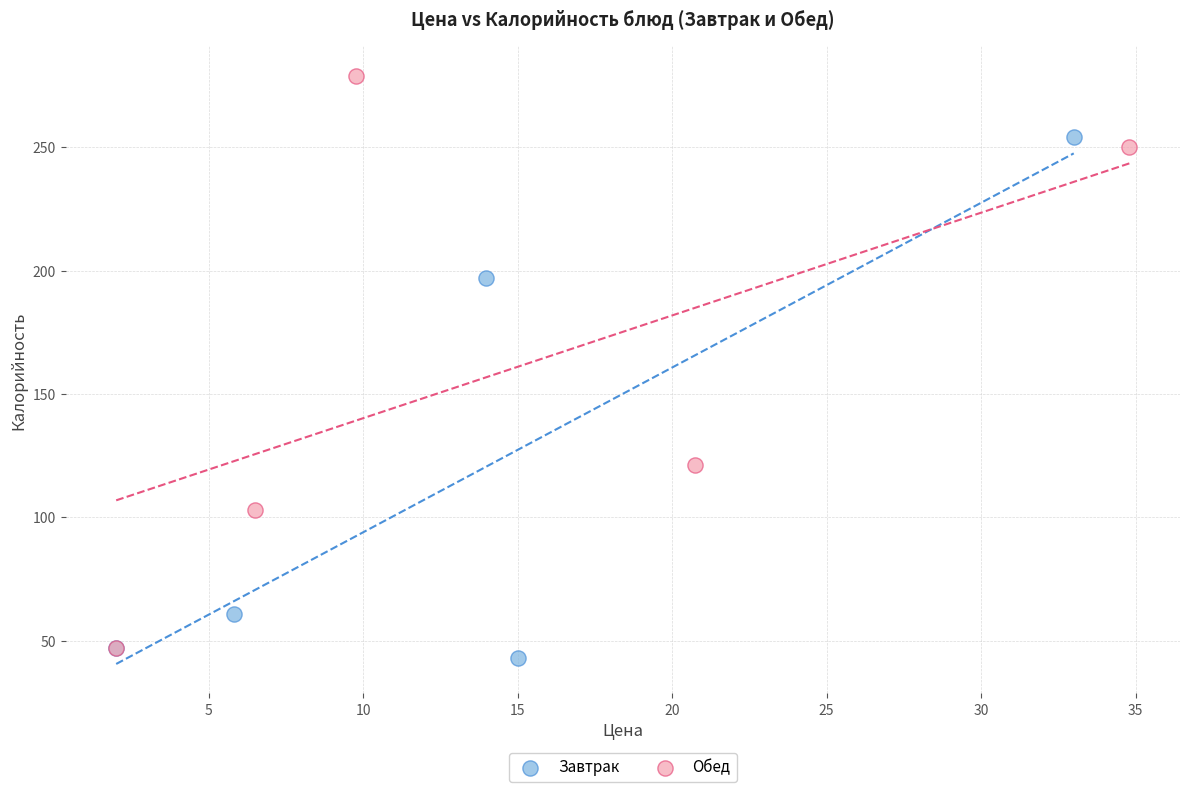

Which series has the widest spread of Y values?

Обед